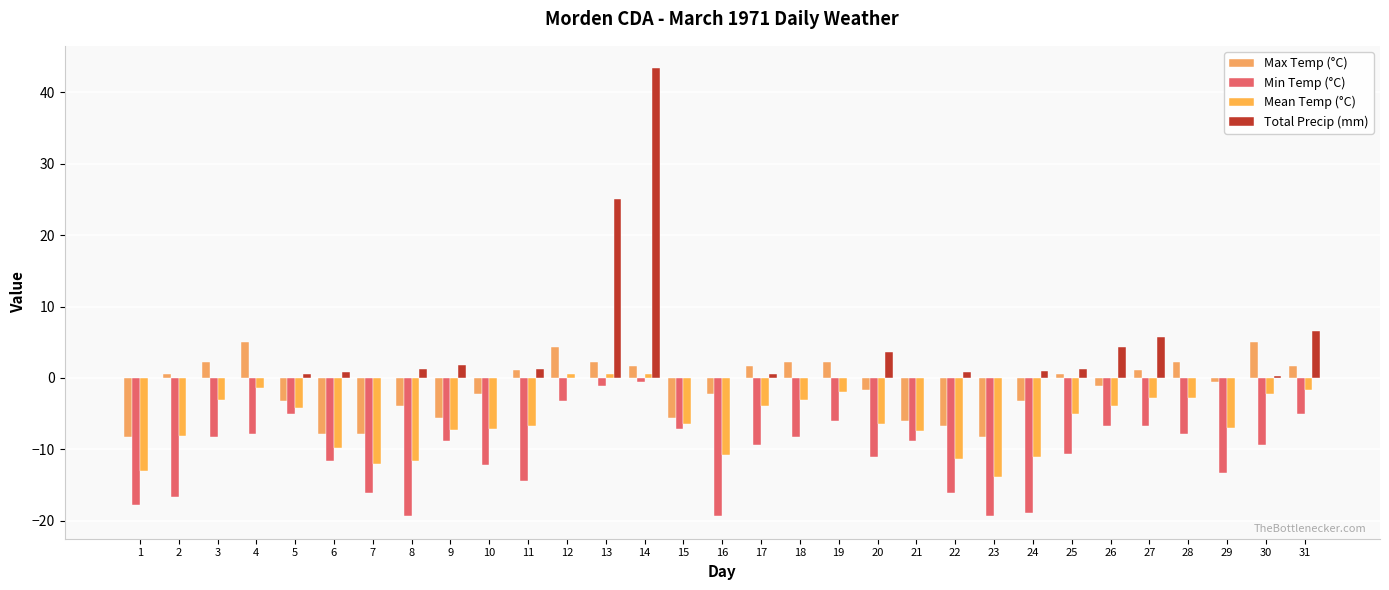

How many categories are shown in the chart?

31